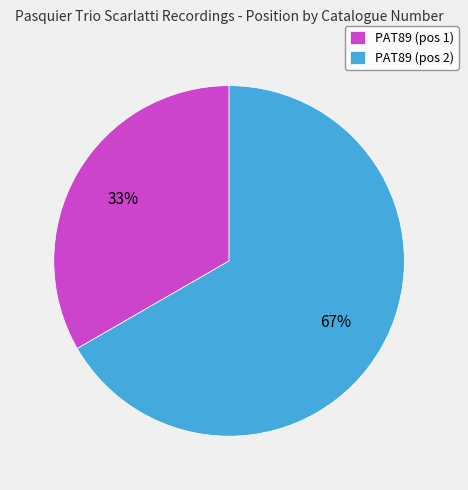

Which slice is the largest?

PAT89 (pos 2)